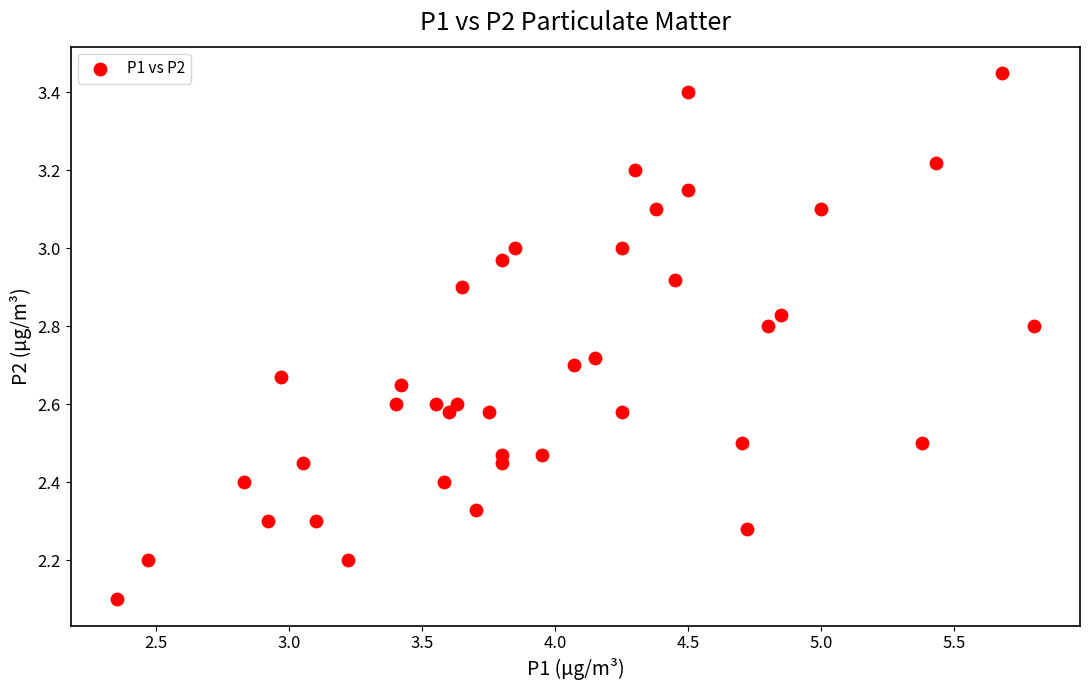

What is the range of X values (max minus min)?

3.4